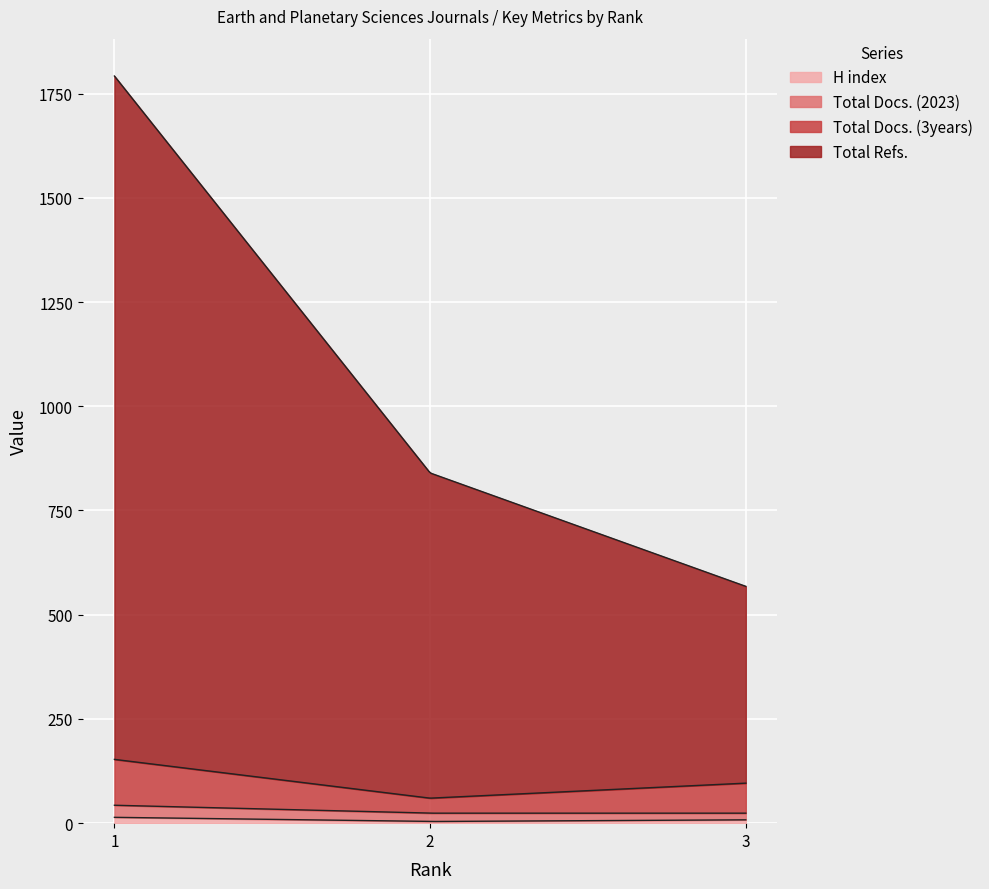

Reading left to right, list all the values displayed in this chart.

H index: 14	4	8
Total Docs. (2023): 29	20	16
Total Docs. (3years): 110	36	72
Total Refs.: 1639	780	472